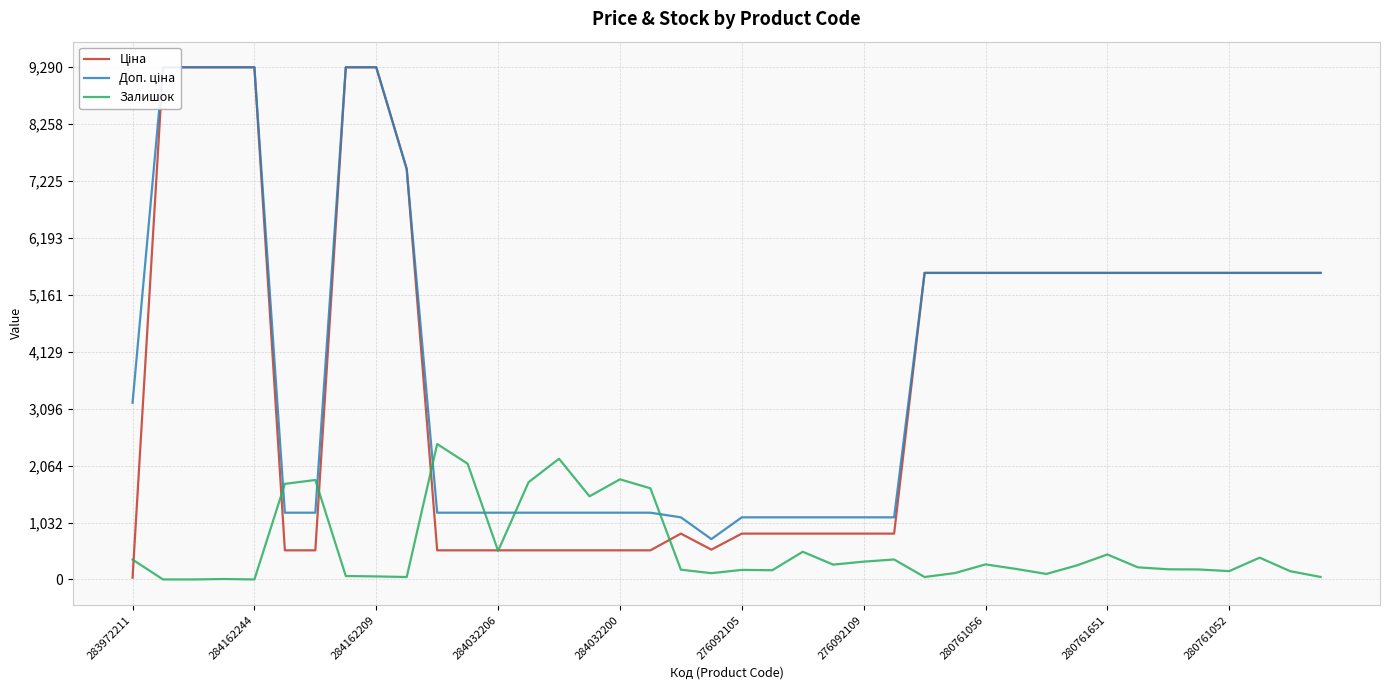

After their last crossing, which series has the higher values: Залишок or Доп. ціна?

Доп. ціна